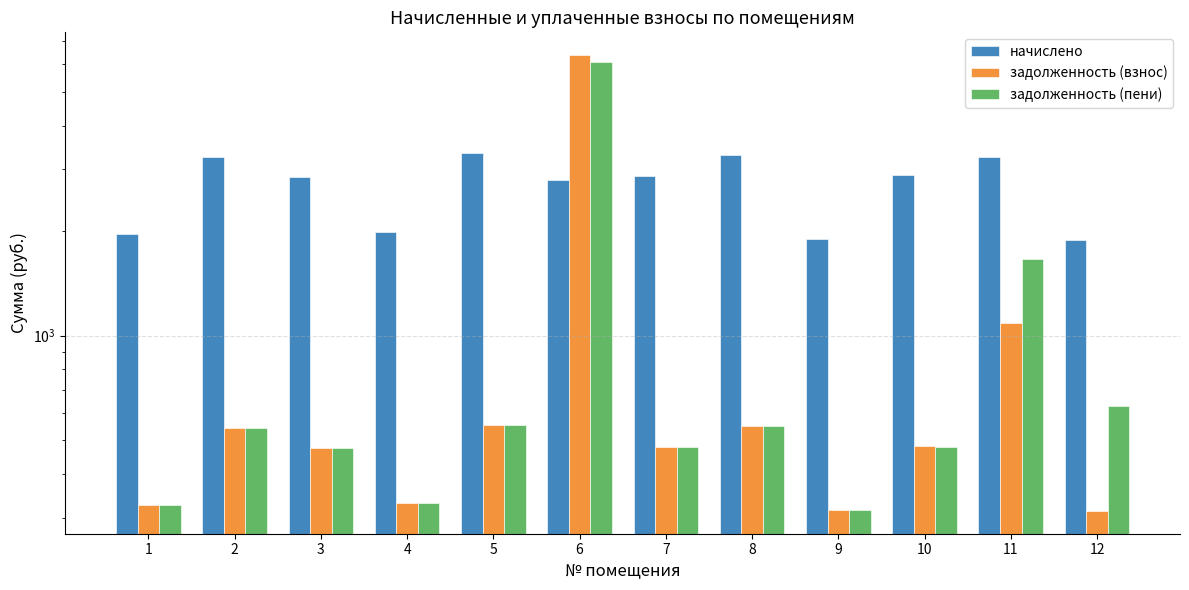

How many data points in задолженность (взнос) are above 481?

6